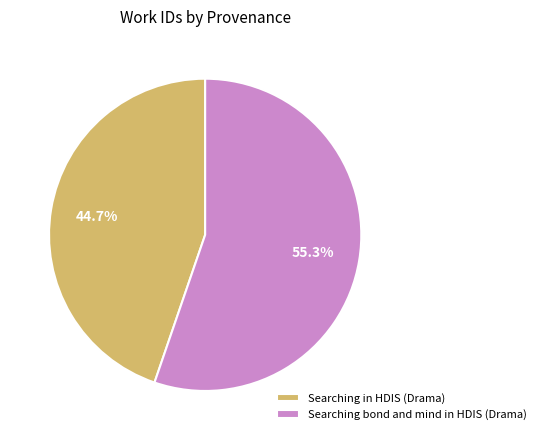

Is it true that Searching bond and mind in HDIS (Drama) is 70% of the pie?

False